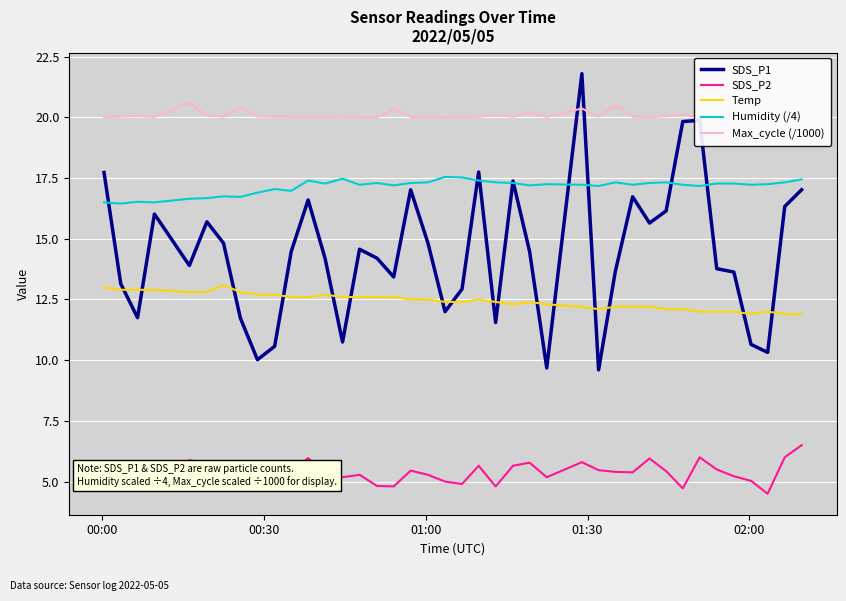

List the series in order of their peak value, lowest first.

SDS_P2, Temp, Humidity (/4), Max_cycle (/1000), SDS_P1